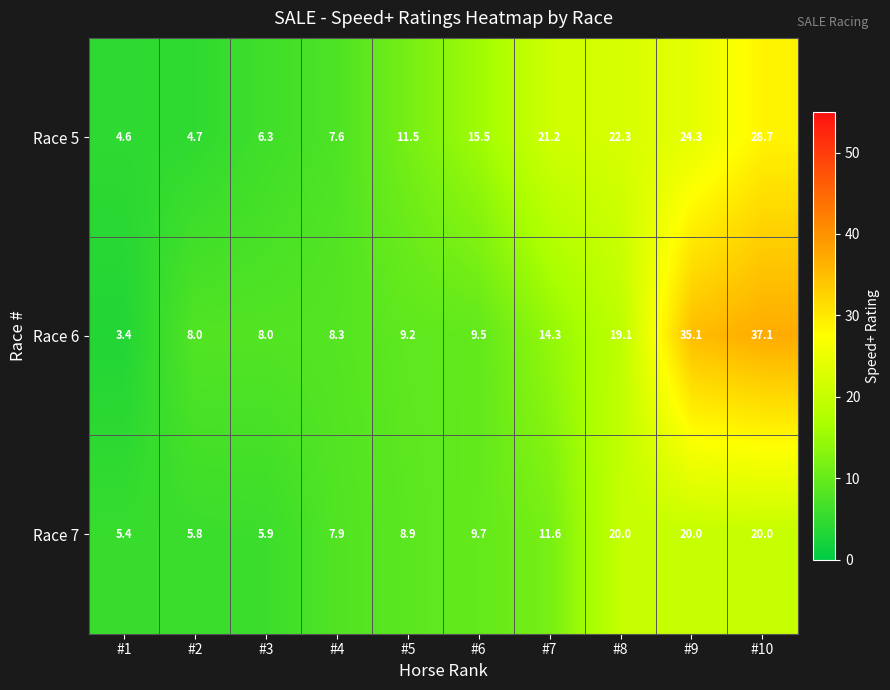

Is it true that Race 5 equals 15.5 at #6?

True